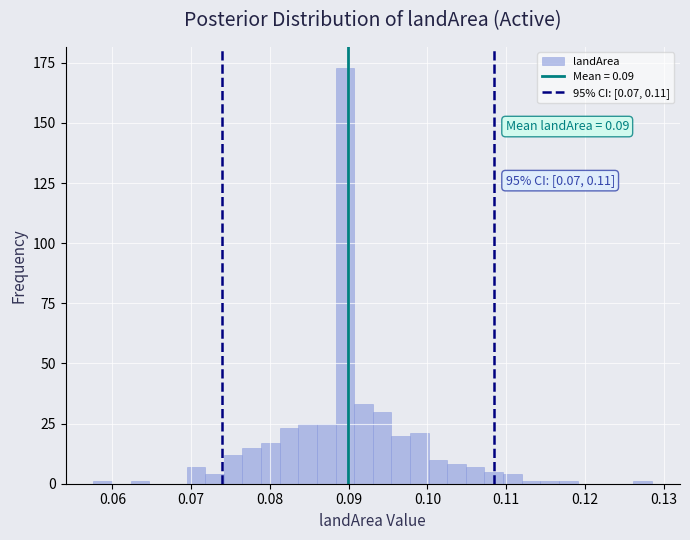

Around what value on the x-axis is the tallest bar? Give the approximate position of its centre, as read against the axis.

0.090